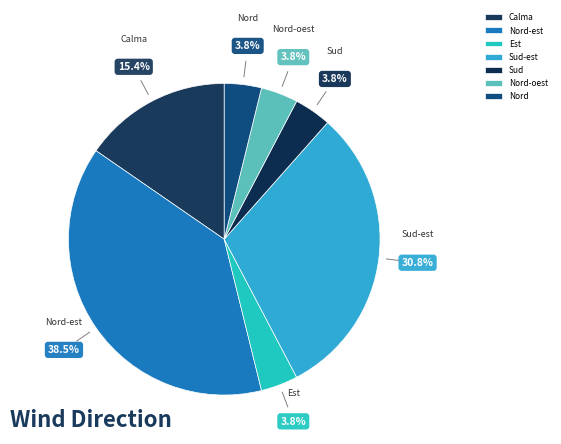

What percentage is the Sud-est slice, to the nearest percent?

31%